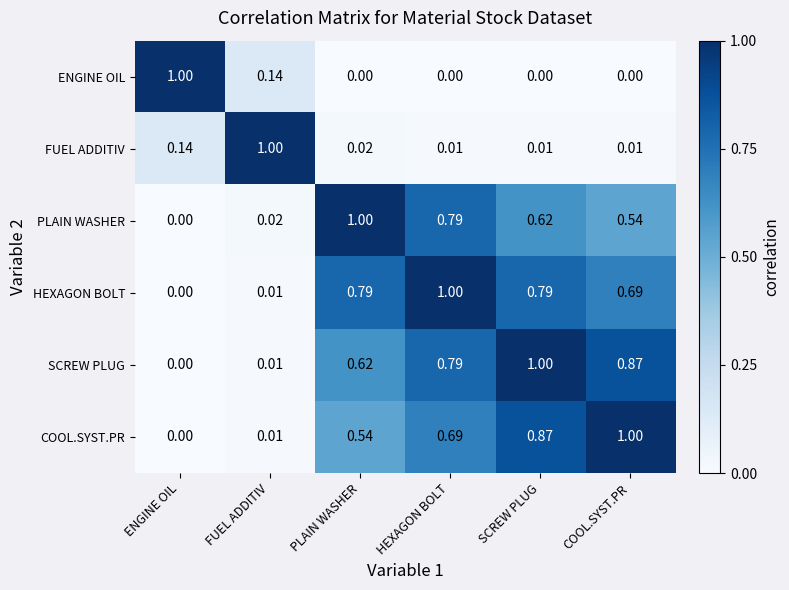

What is the total value across all series at ENGINE OIL?

1.1